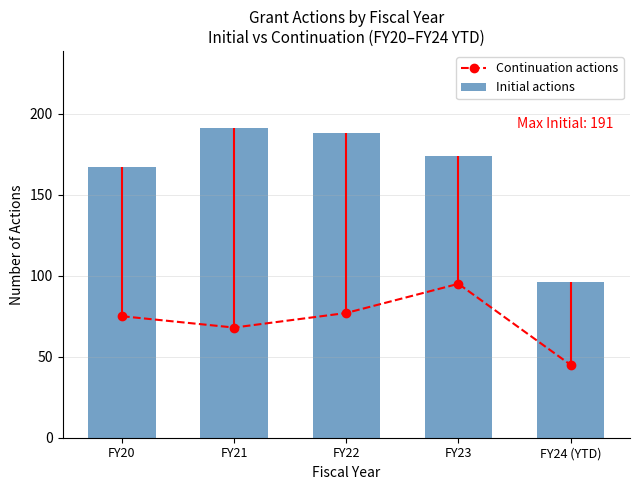

Which series has the largest total across all categories?

Initial actions